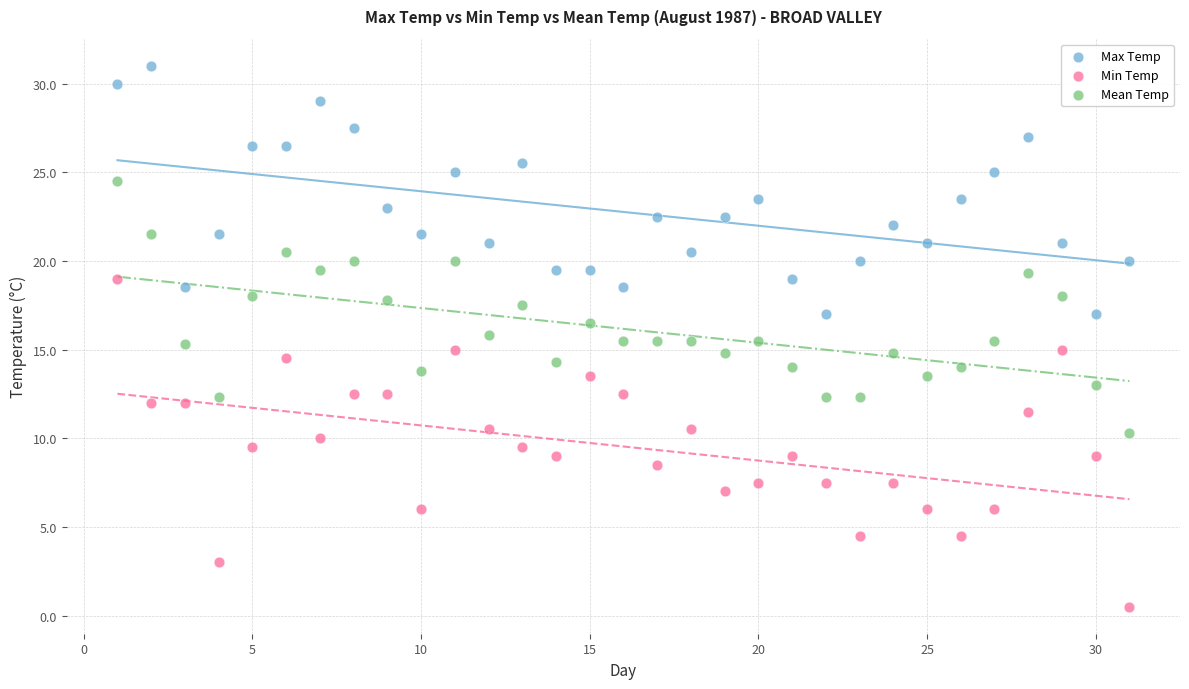

Which series contains the lowest Y value?

Min Temp